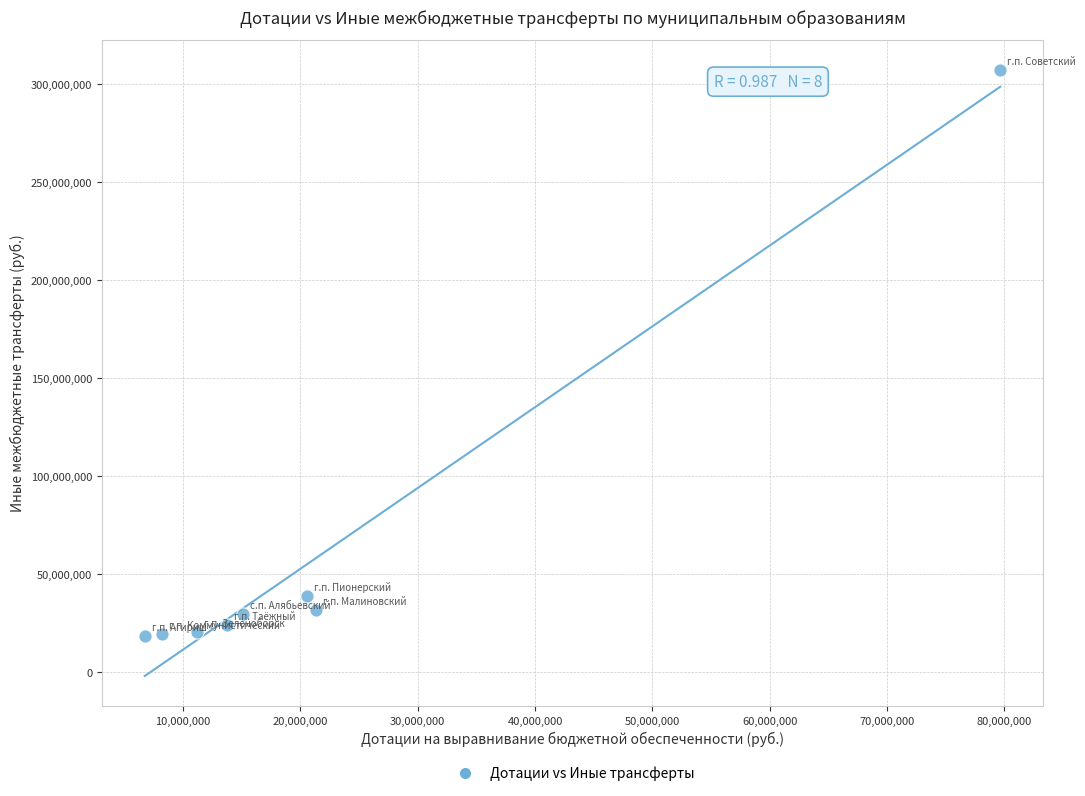

What is the range of Y values (max minus min)?

289044016.9